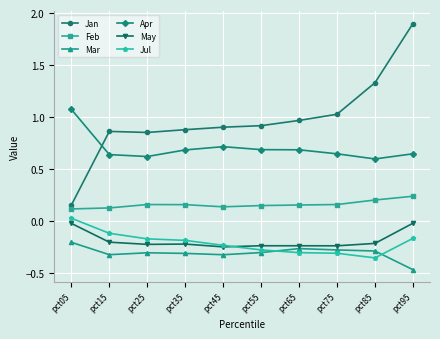

At which category is the sum across all series the highest?

pct95